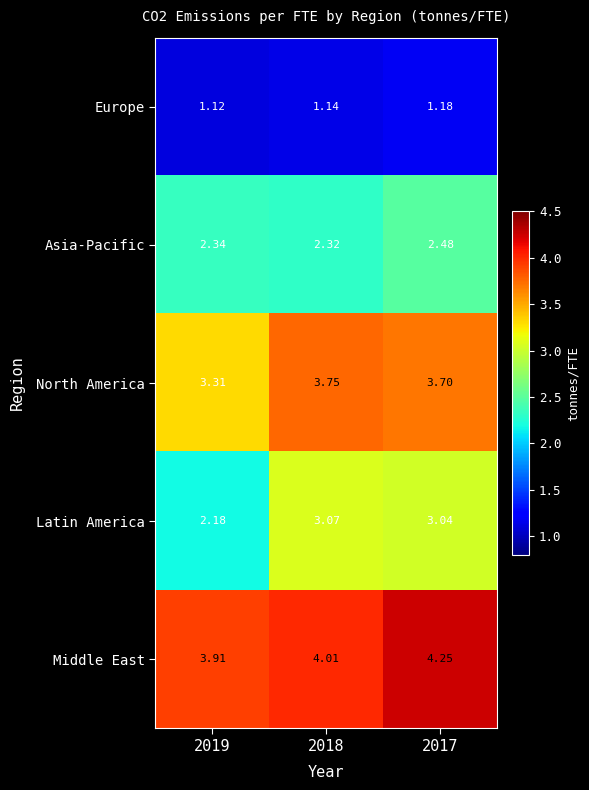

Rank the series at 2017 from lowest to highest value.

Europe, Asia-Pacific, Latin America, North America, Middle East